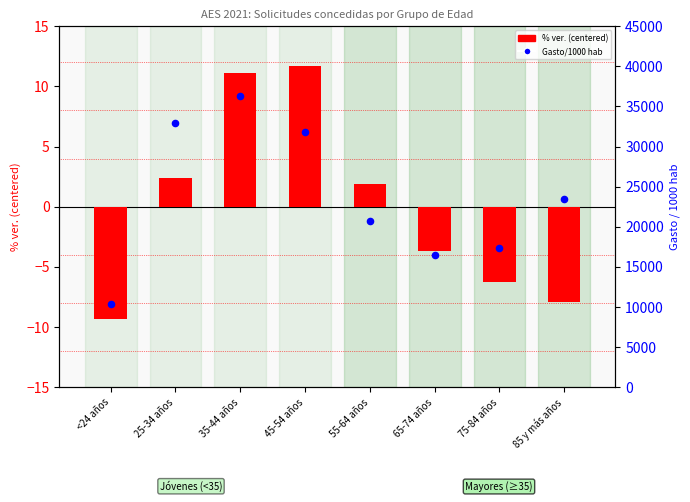

At which category is the sum across all series the highest?

35-44 años